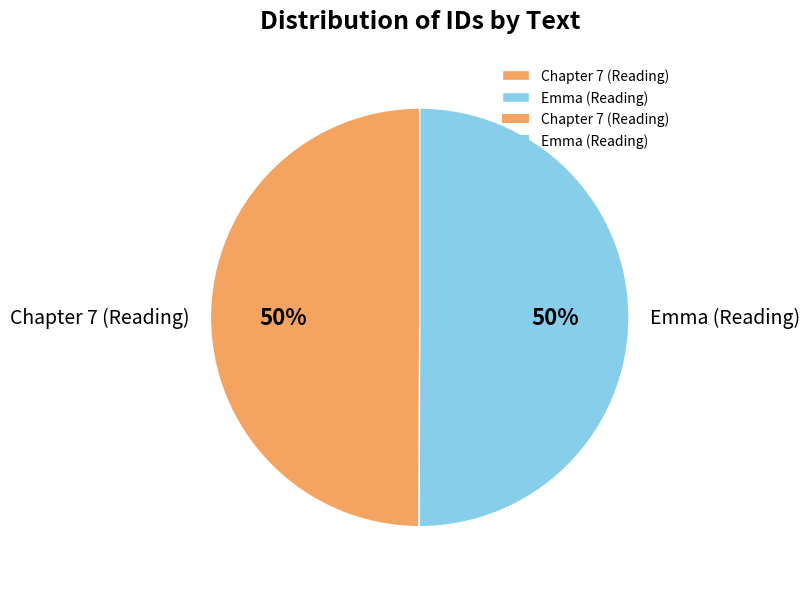

Combined, do Chapter 7 (Reading) and Emma (Reading) account for over 50%?

Yes